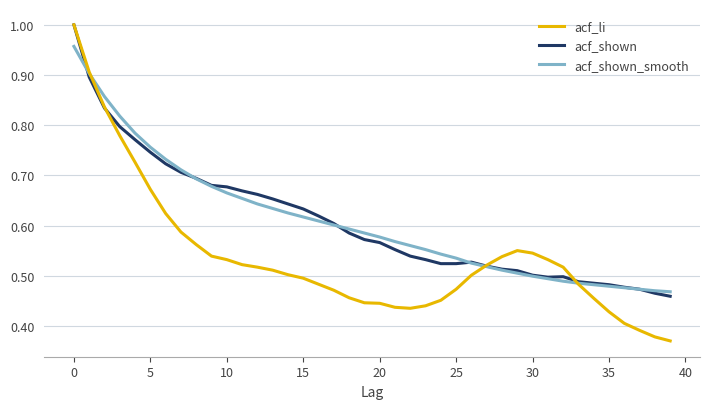

Is this an area chart (filled region under the line)?

No